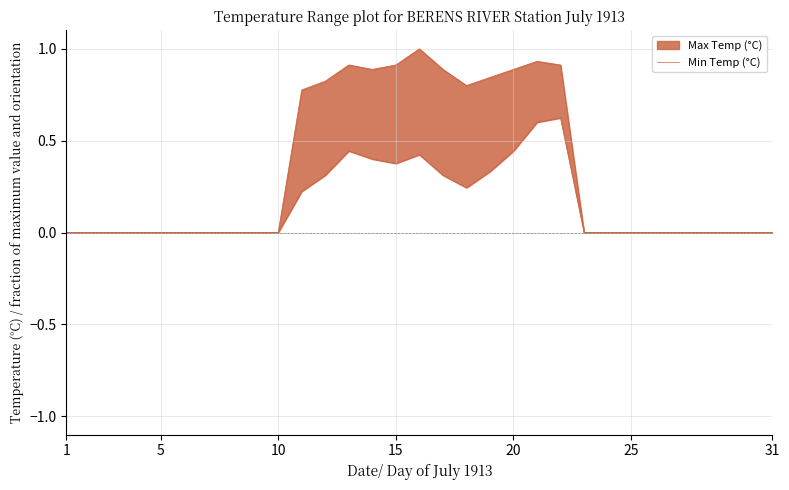

True or false: the data has more than 2 interior local peaks.

True